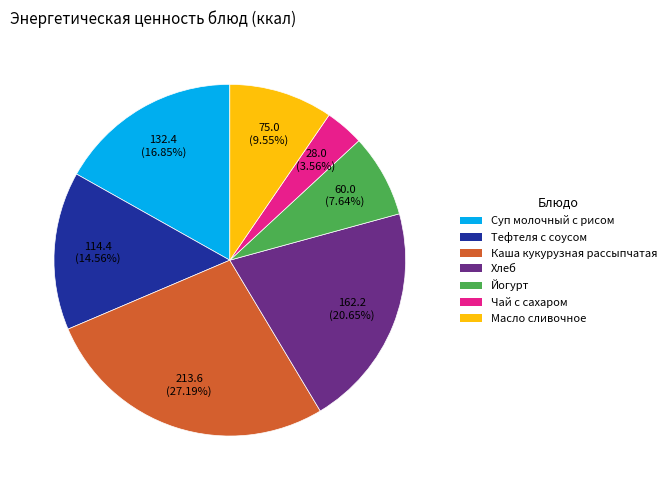

Rank the categories by value from lowest to highest.

Чай с сахаром, Йогурт, Масло сливочное, Тефтеля с соусом, Суп молочный с рисом, Хлеб, Каша кукурузная рассыпчатая